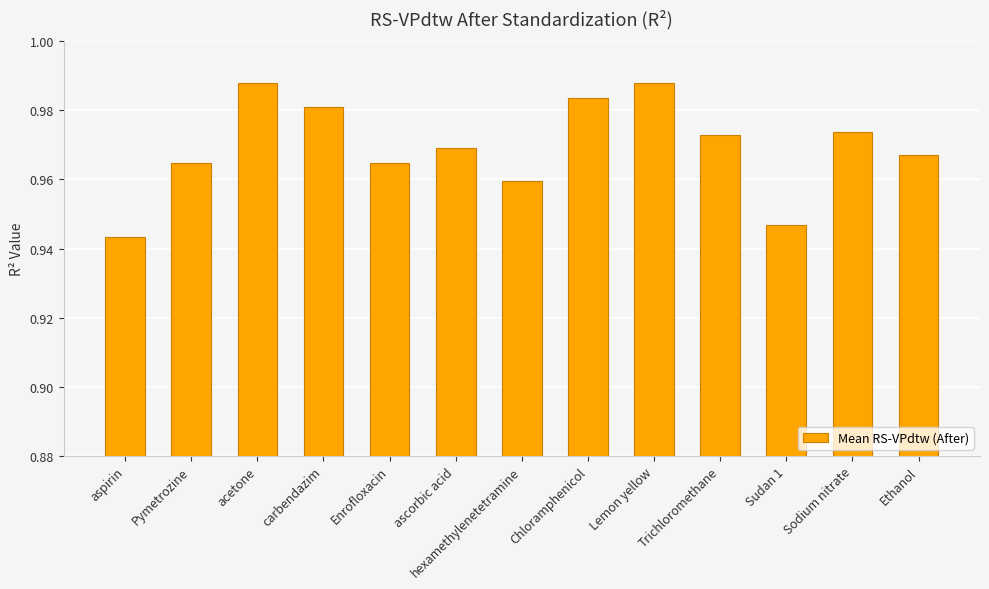

How many categories are shown in the chart?

13